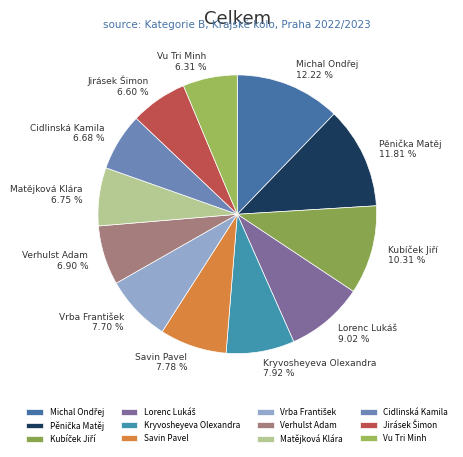

To the nearest percent, what is the average slice percentage?

8%